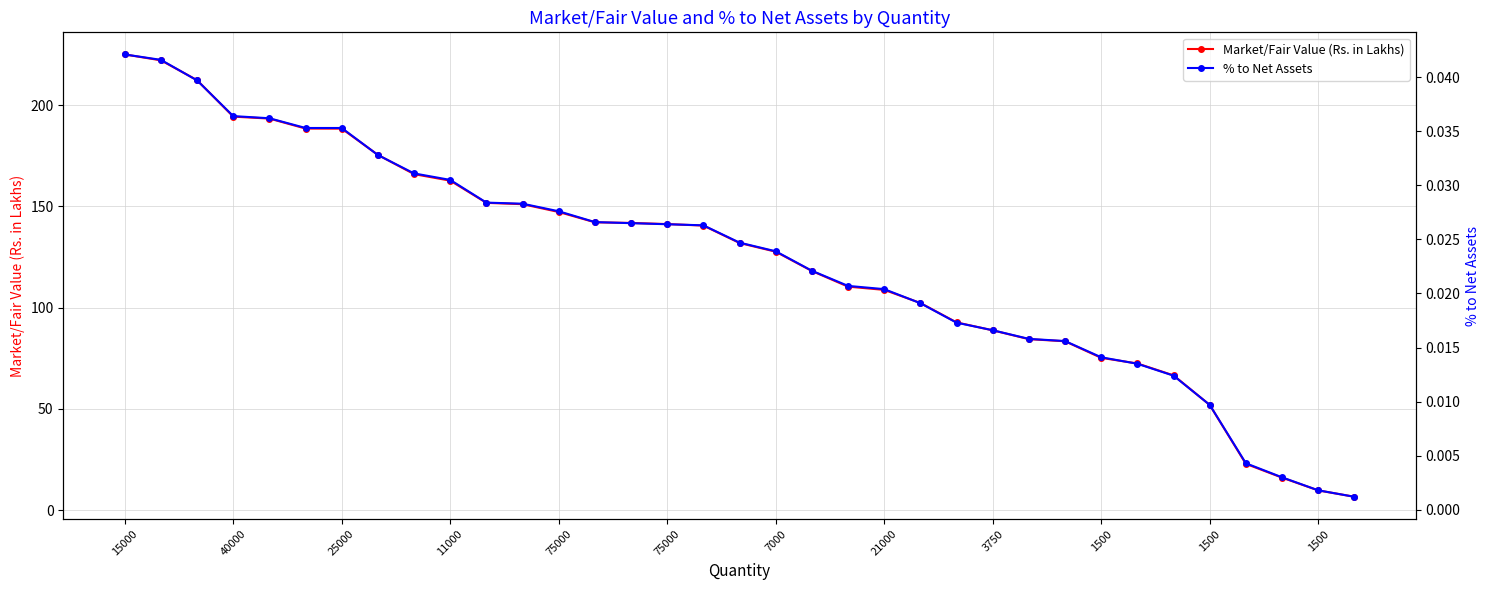

Which category has the highest value across all series?

15000